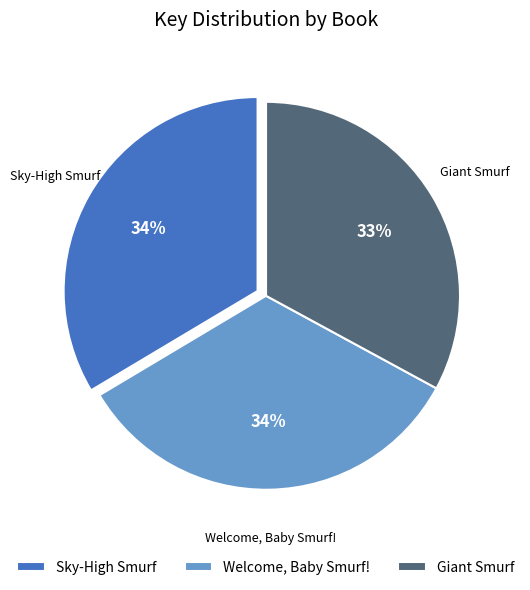

Combined, do Welcome, Baby Smurf! and Sky-High Smurf account for over 50%?

Yes